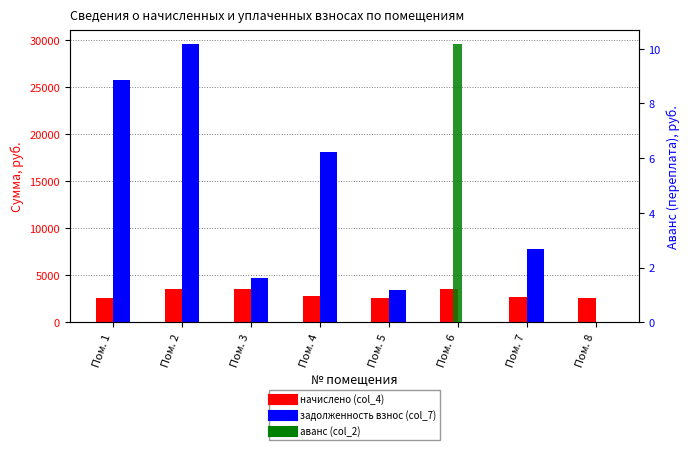

Which series changed the most between Пом. 3 and Пом. 7?

задолженность взнос (col_7)